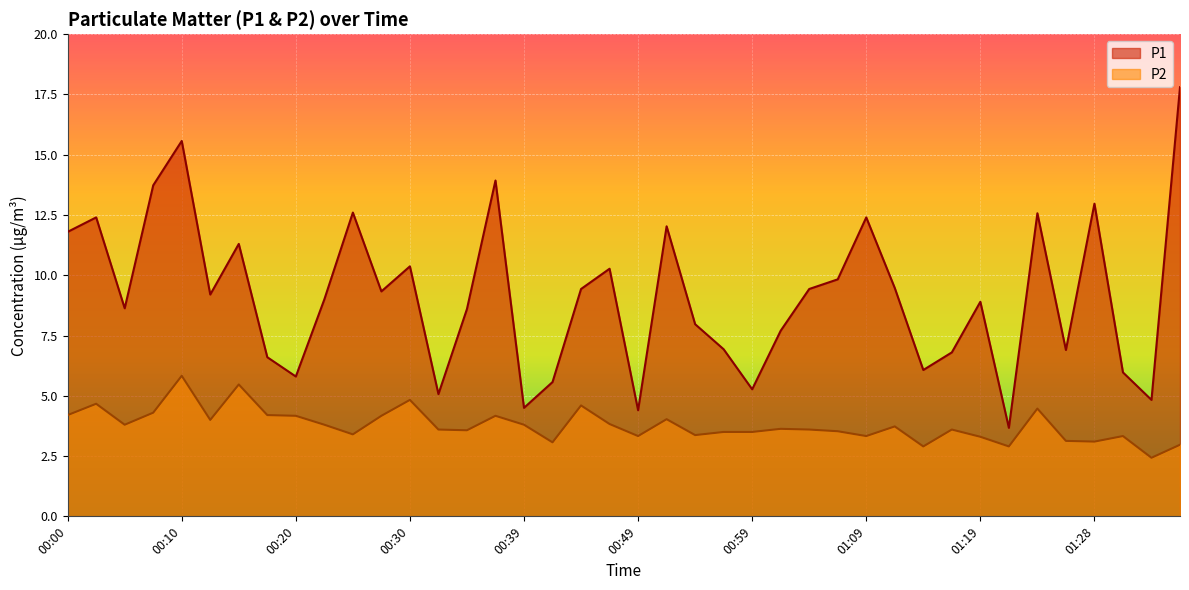

True or false: P2 has a value of 2.0 at 00:37.

False